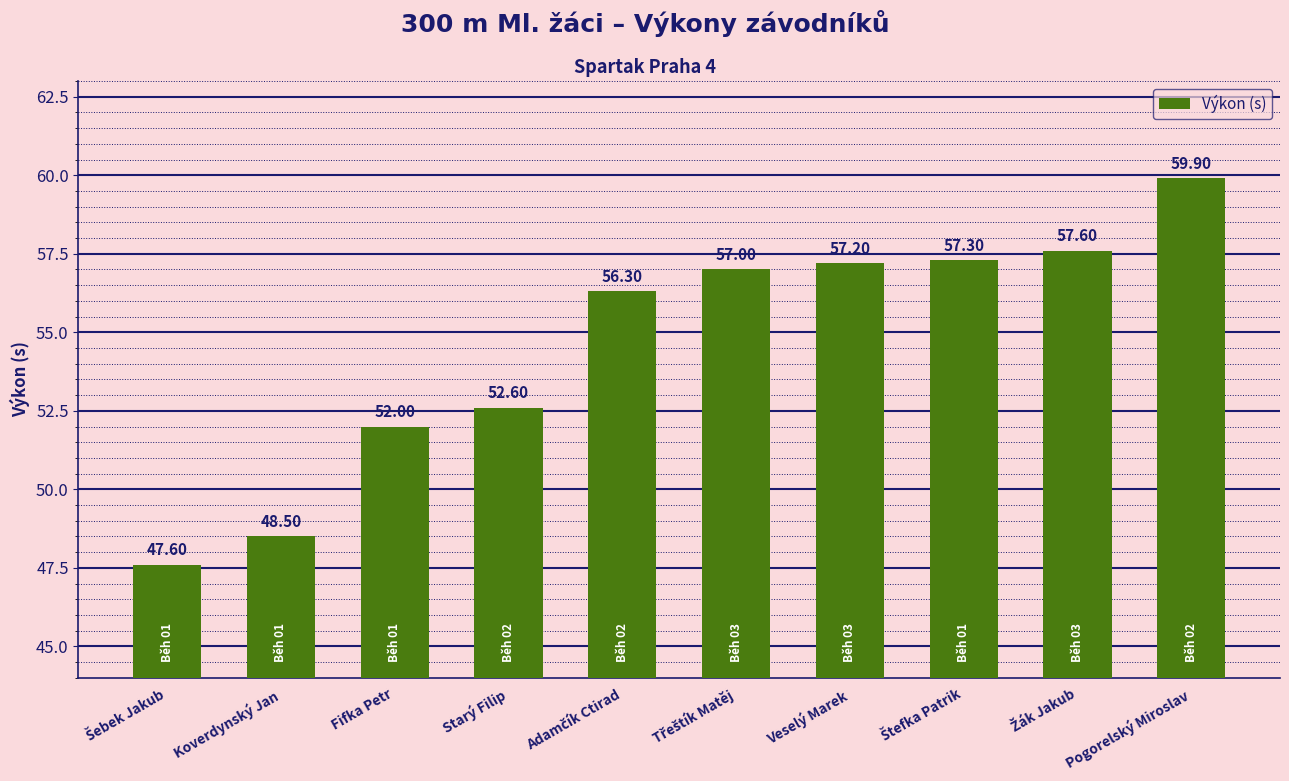

What is the change in value from Fifka Petr to Pogorelský Miroslav?

+7.9